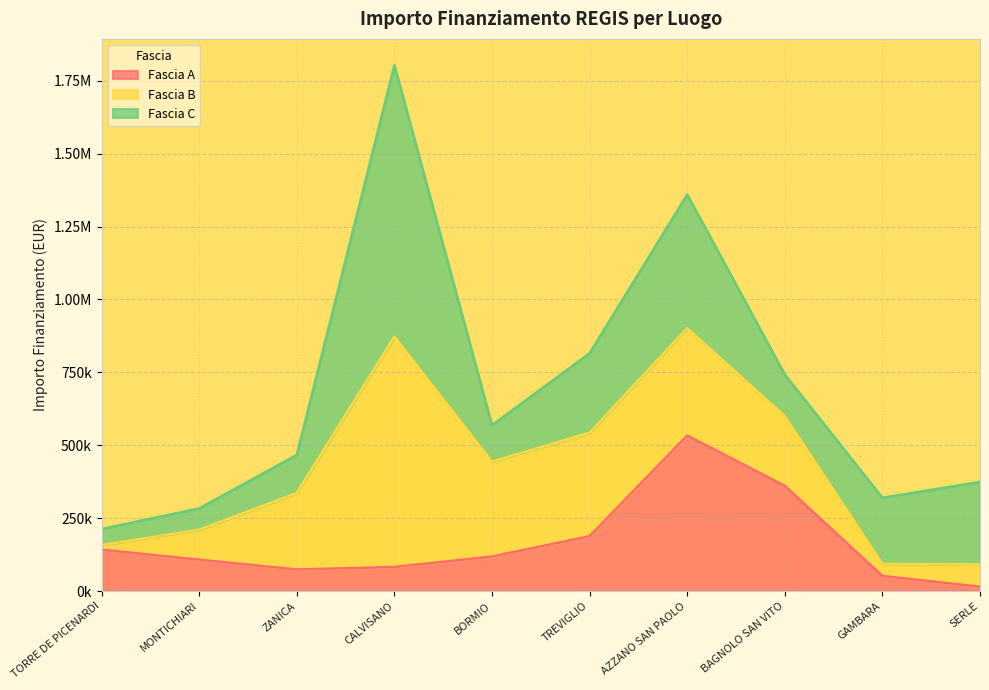

At how many categories does at least one series exceed 211374?

8